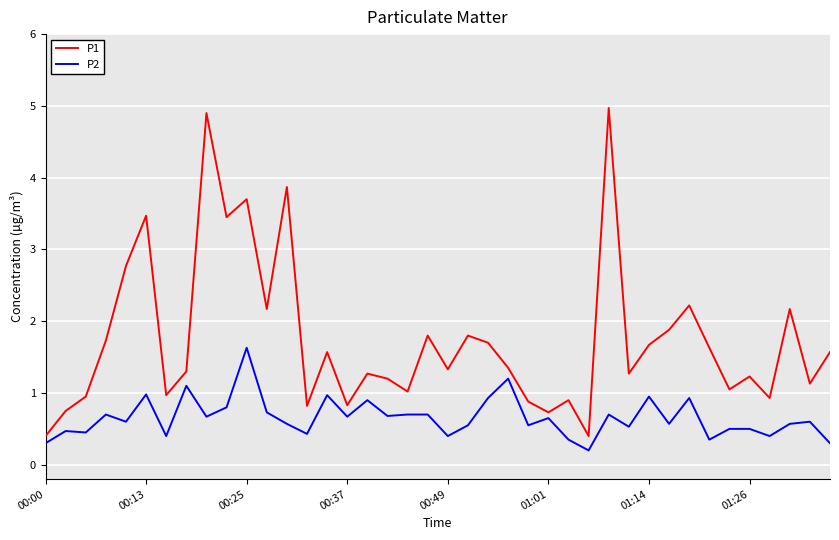

What is the average value of the P2 series?

0.7